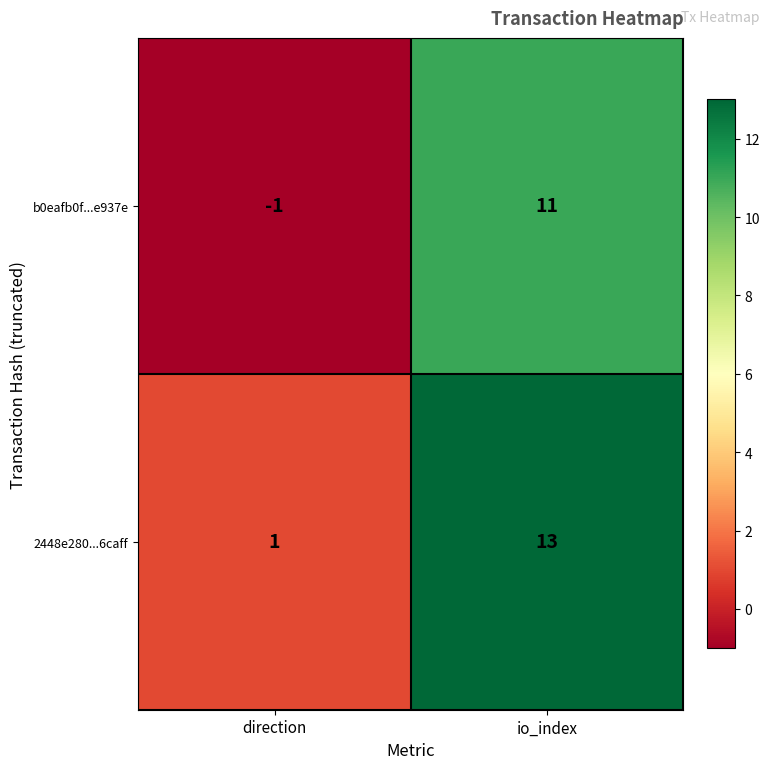

Which category has the highest value in the b0eafb0f...e937e series?

io_index